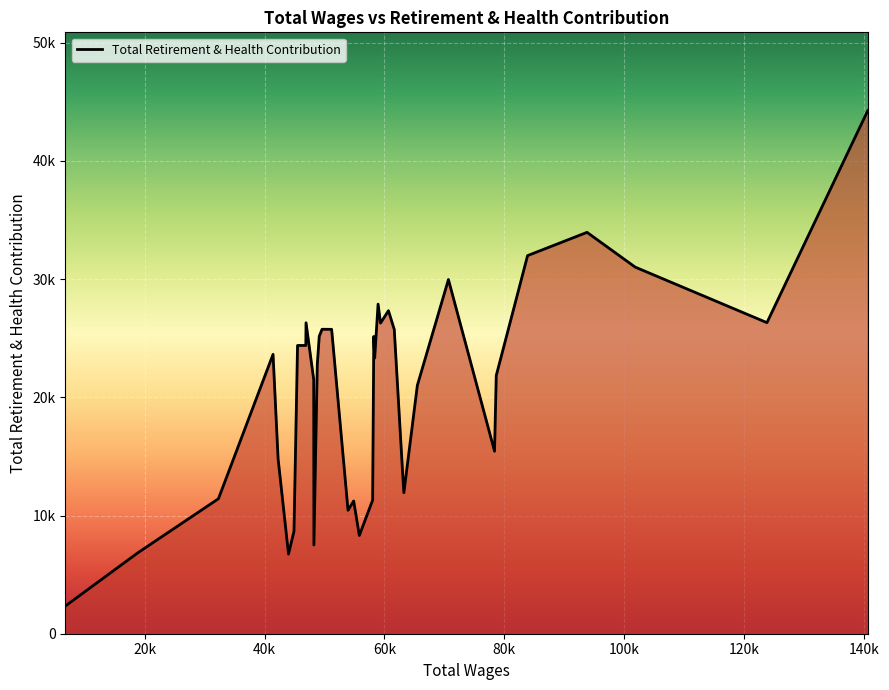

Does the chart have visible grid lines?

Yes